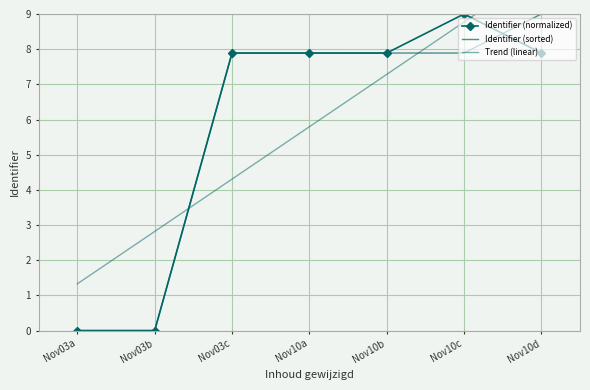

What position from the right is Nov10c?

2